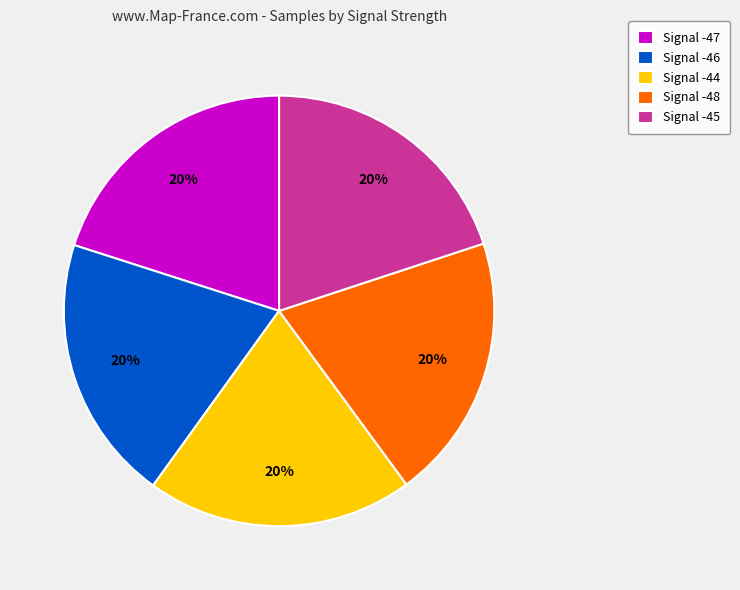

Count the number of slices in the pie.

5